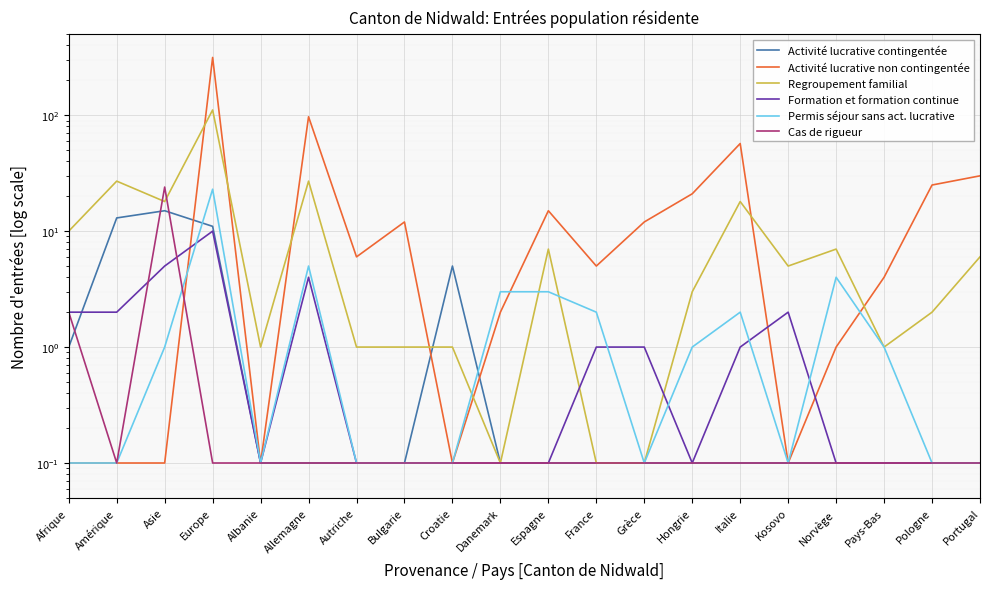

What is the sum of all Formation et formation continue values?

29.1